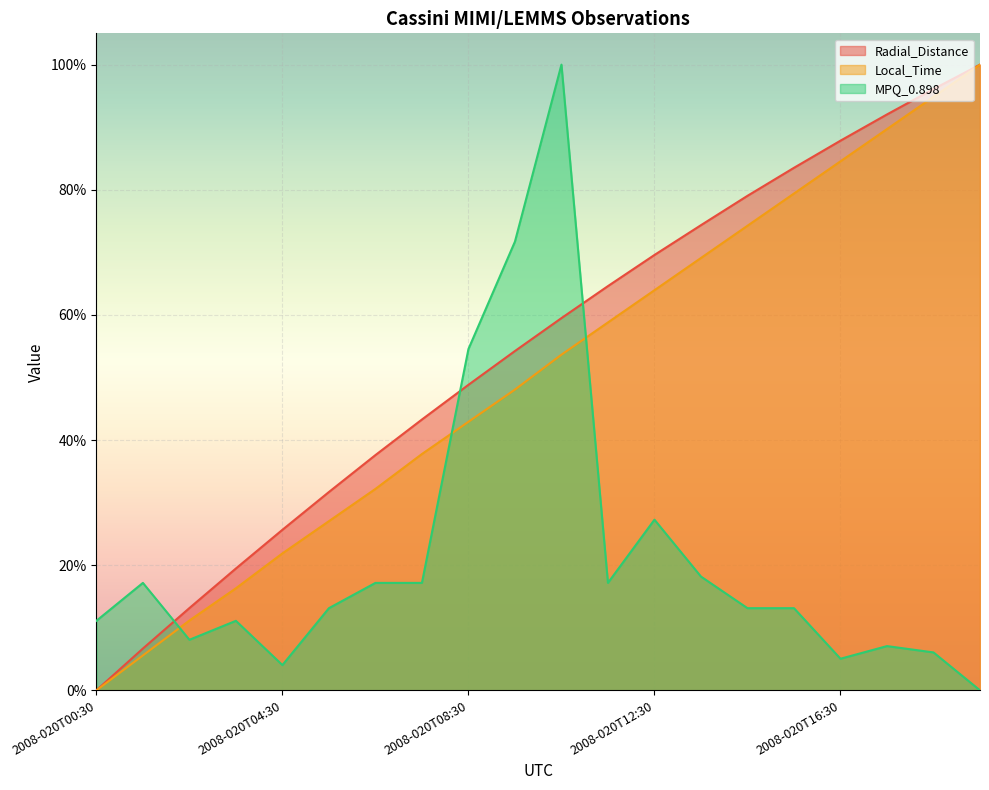

How many data points in Radial_Distance are above 0?

19